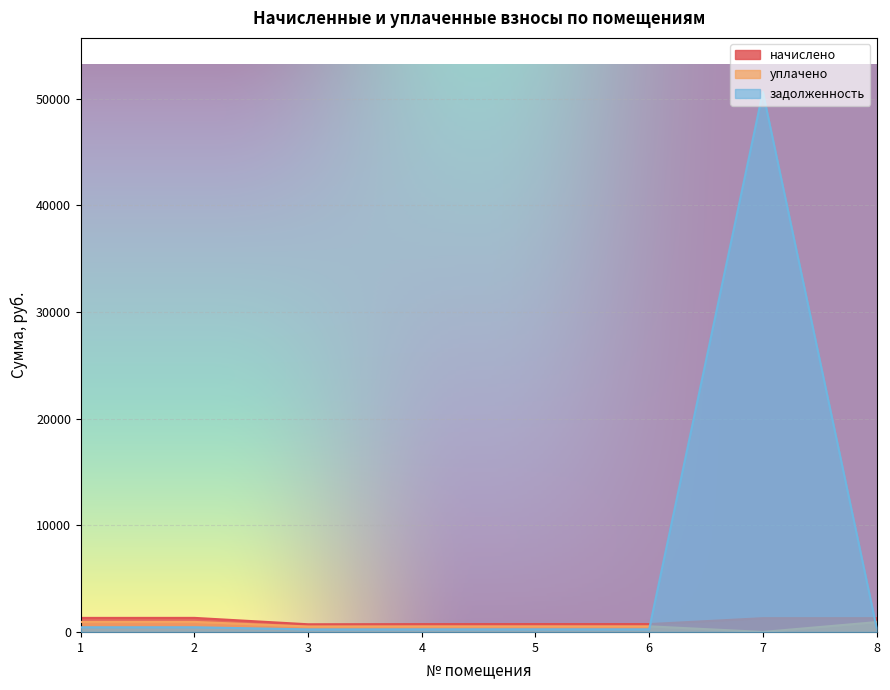

The value of начислено at 7 is 1292.6. True or false?

True